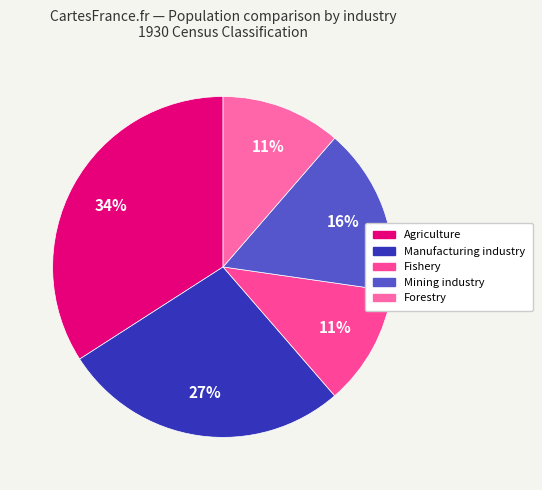

Does Mining industry represent more than half of the total?

No